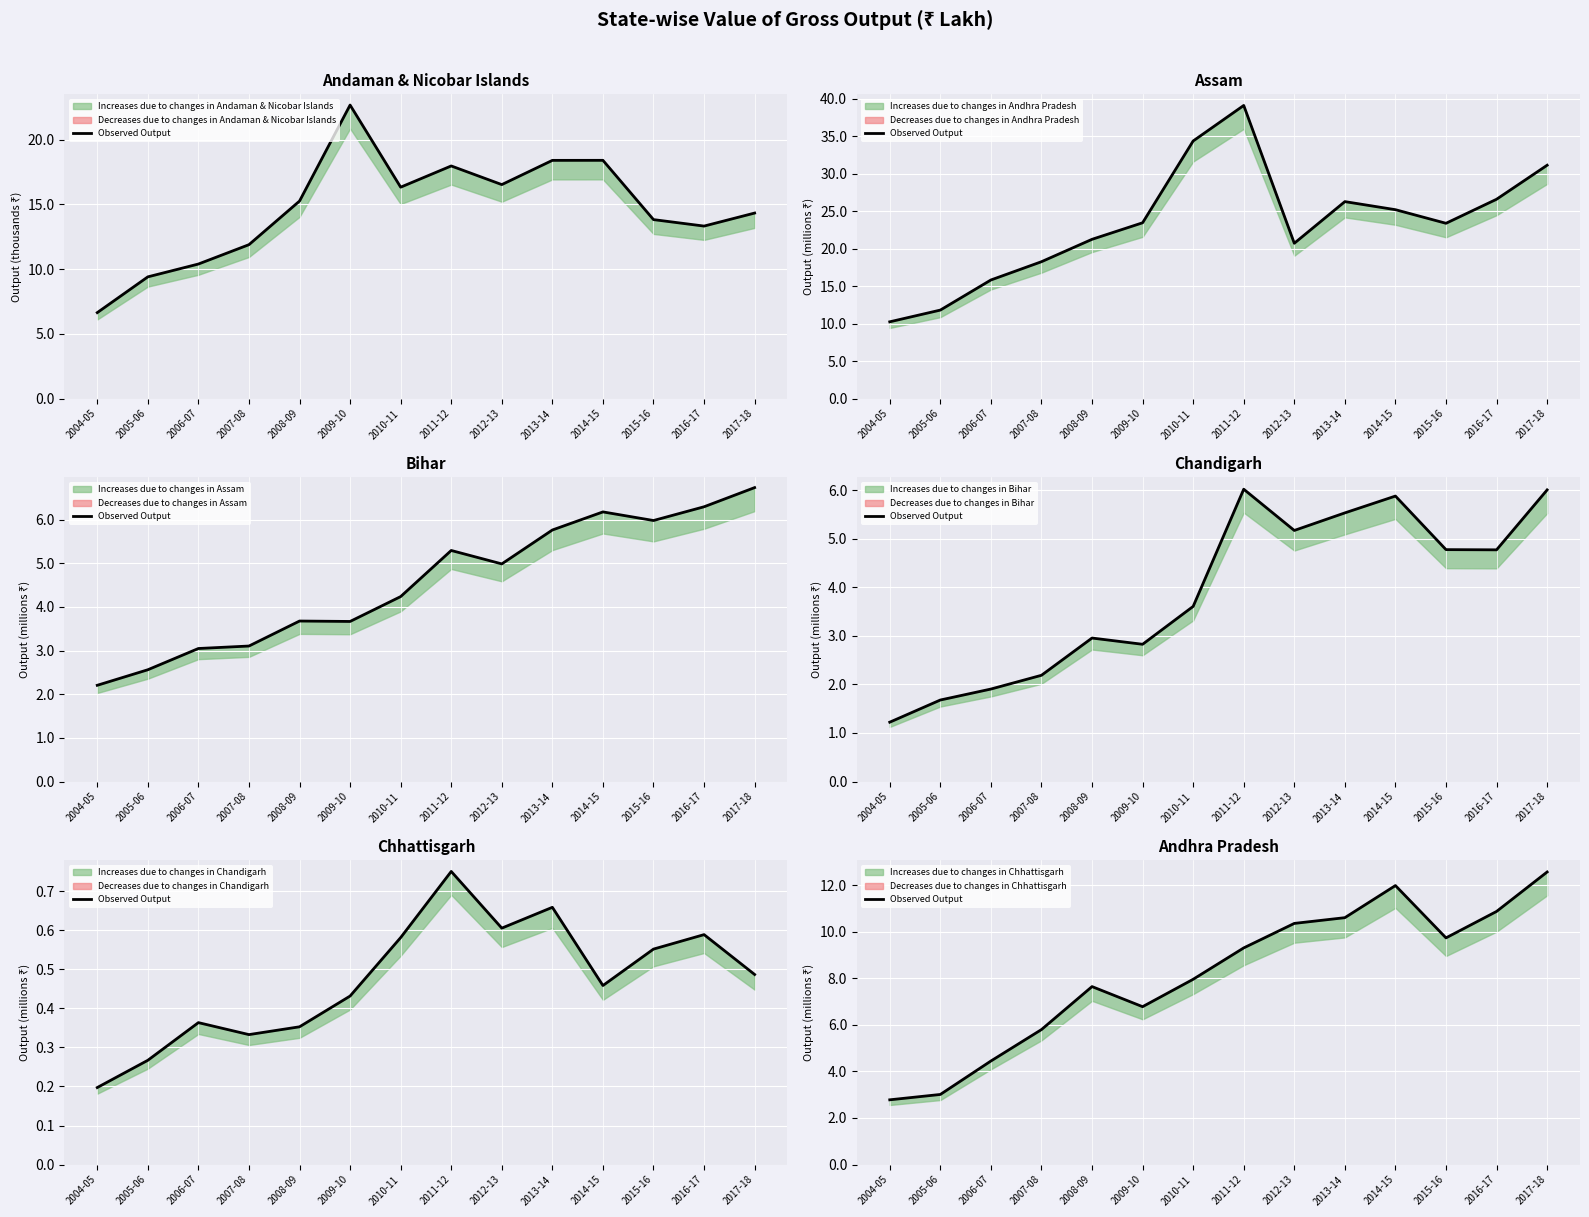

Does the chart display data point markers on the line(s)?

No